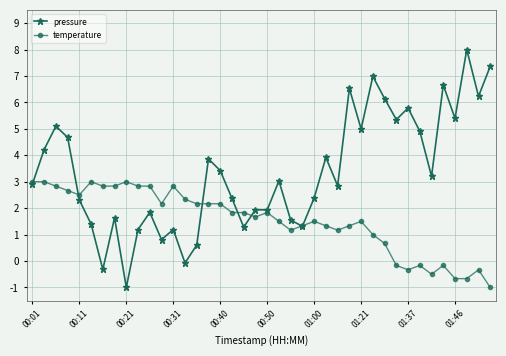

Which series has the largest range (max minus min)?

pressure